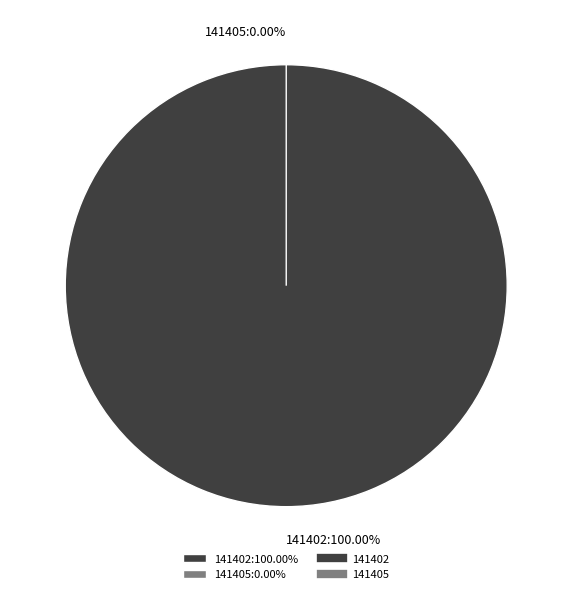

Do 141402 and 141405 together represent more than half of the pie?

Yes